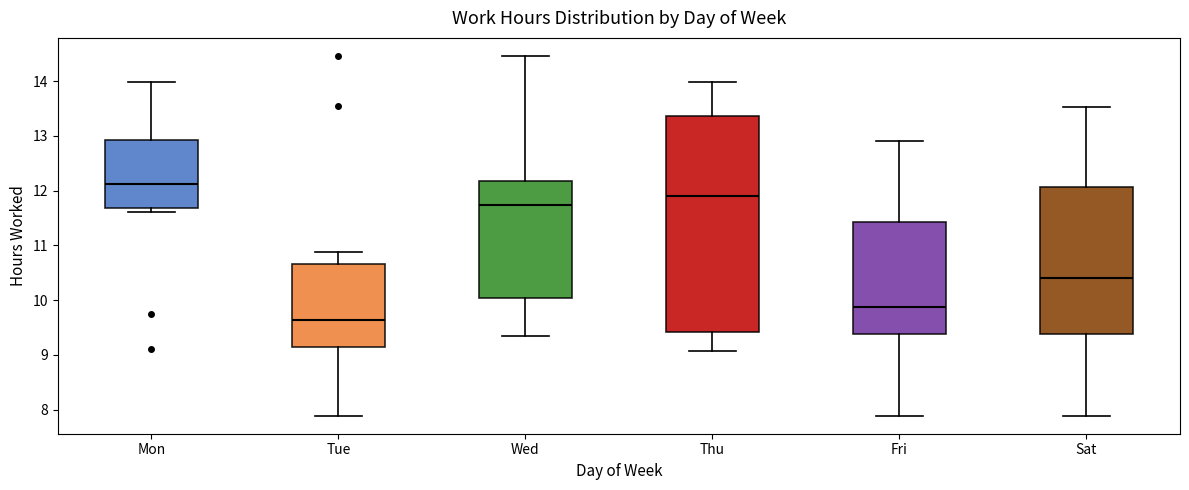

Which box is the tallest, from its lower edge to its upper edge?

Thu